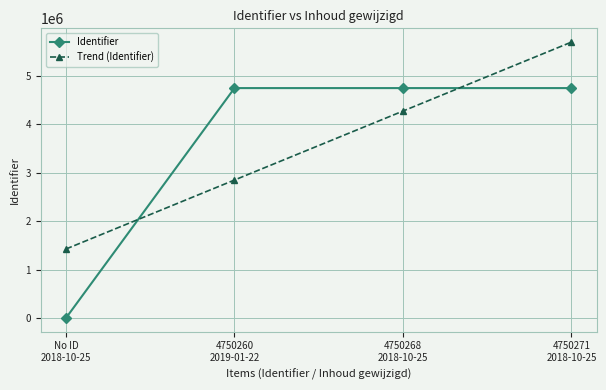

How many times do Trend (Identifier) and Identifier cross each other?

2